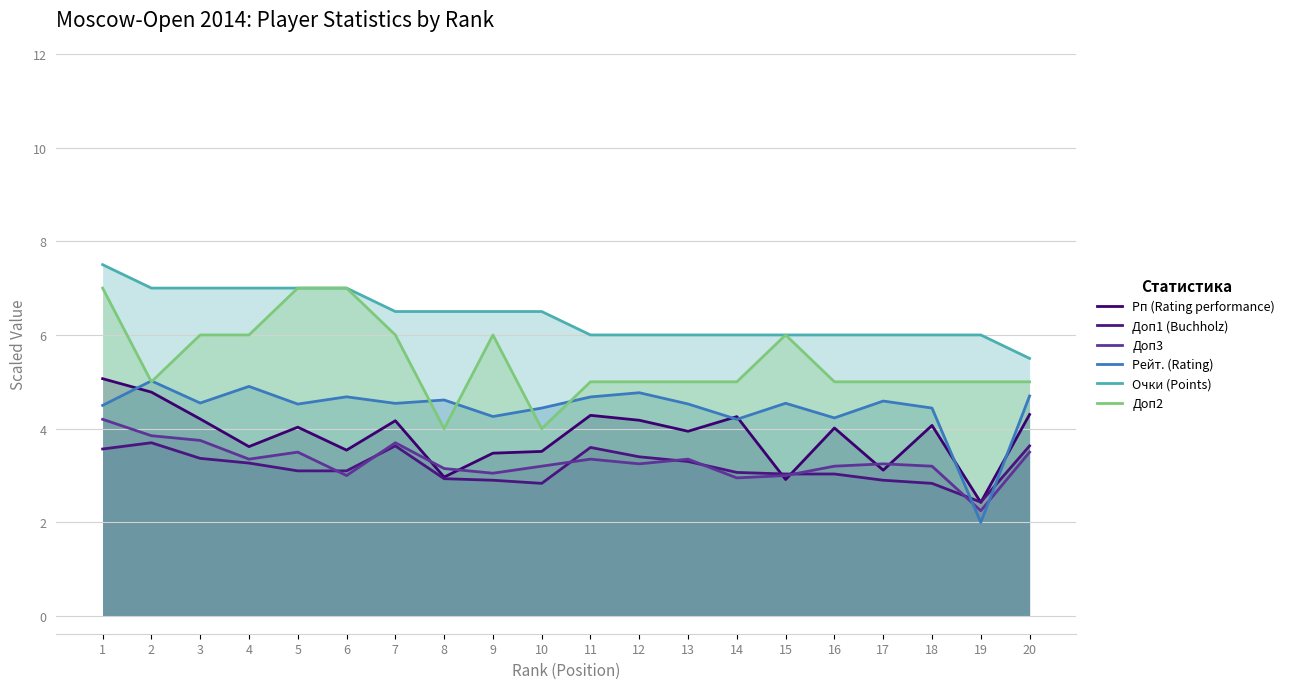

Where is Очки (Points) nearest to the value 6?

11